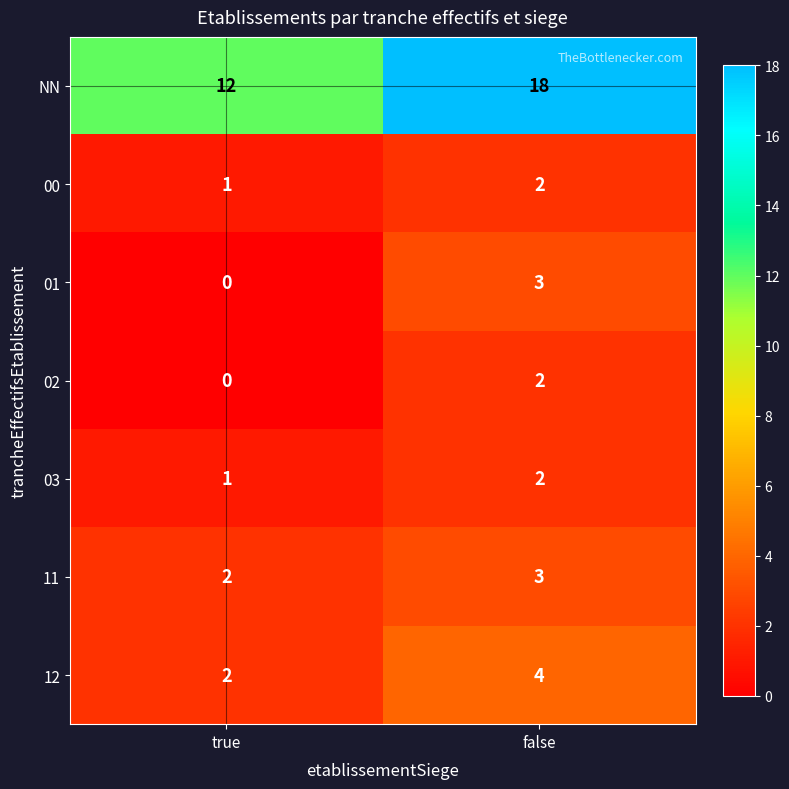

Rank the categories by 02 value from lowest to highest.

true, false